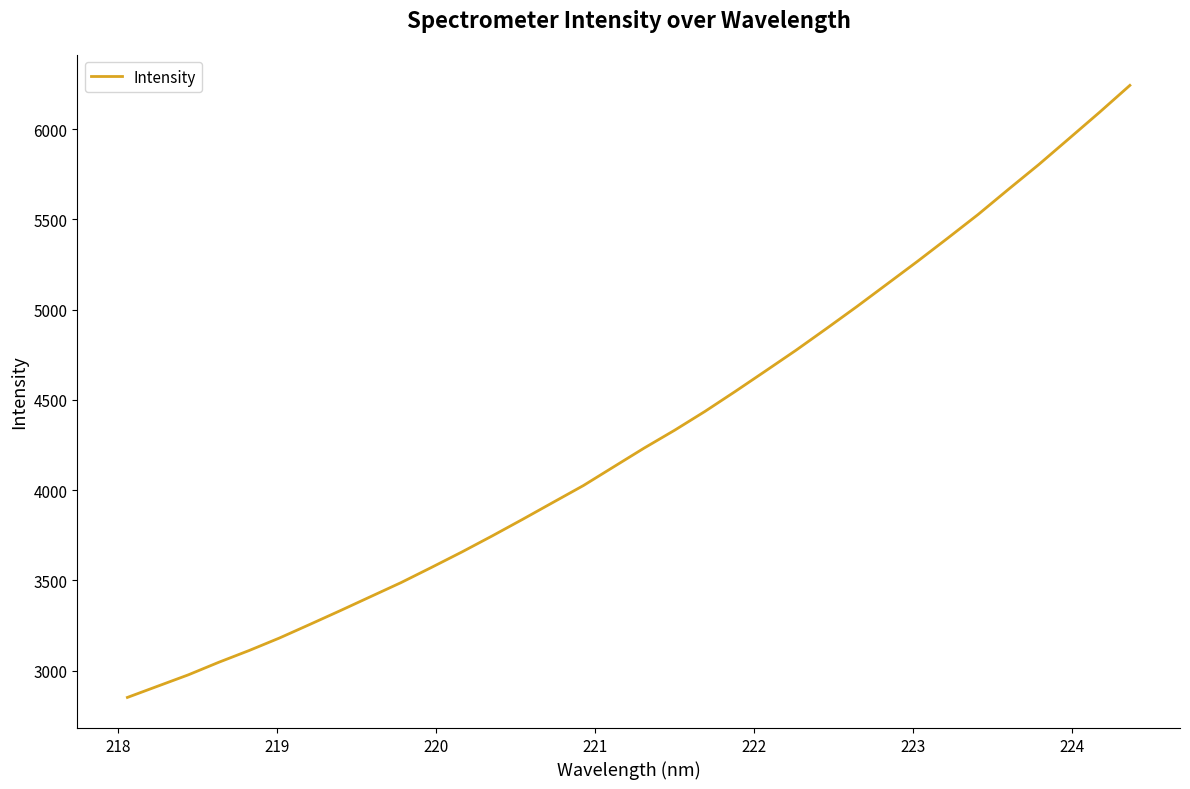

What is the minimum value shown in the chart?

2851.7